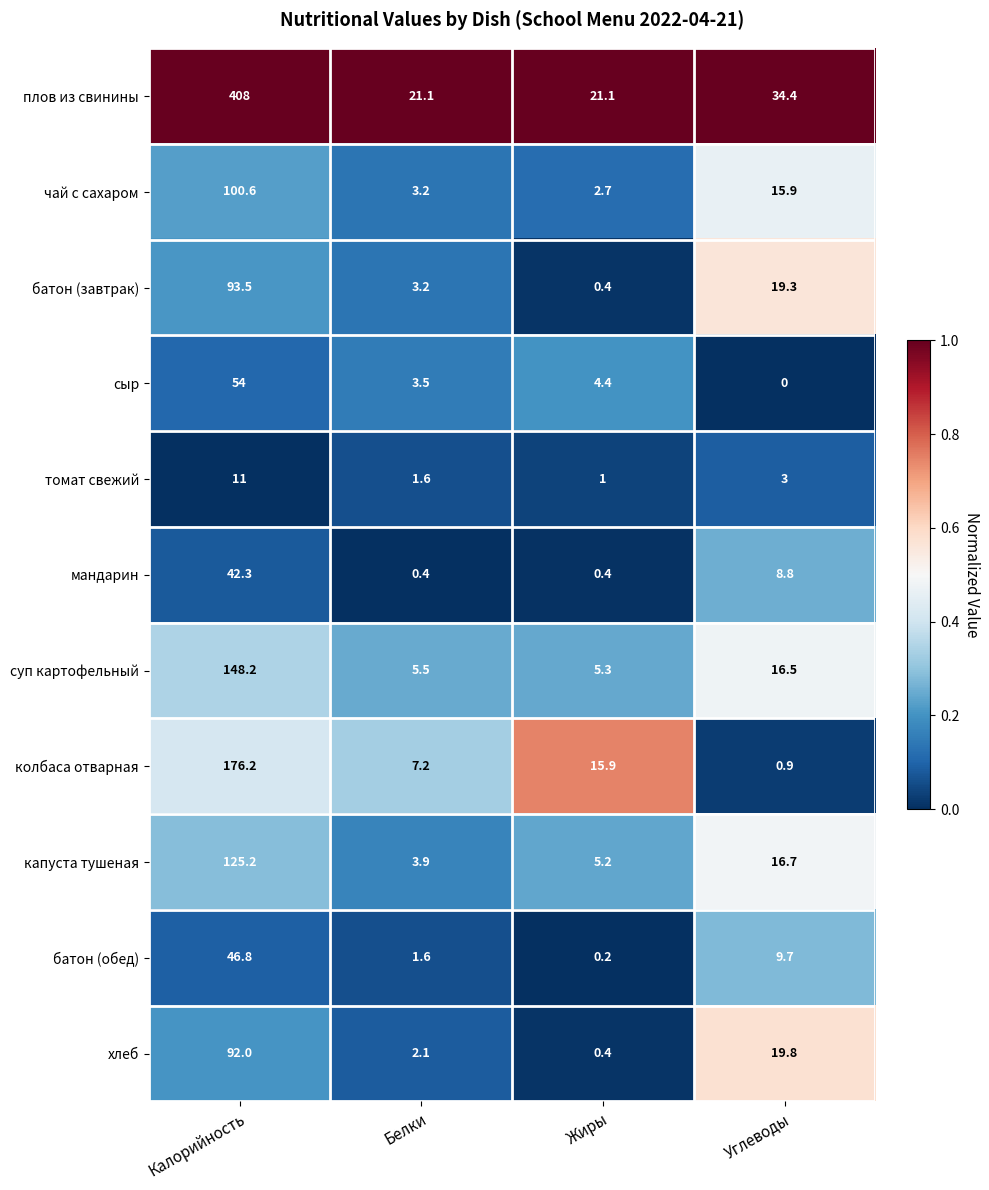

At Углеводы, list the series in order from largest to smallest.

плов из свинины, хлеб, батон (завтрак), капуста тушеная, суп картофельный, чай с сахаром, батон (обед), мандарин, томат свежий, колбаса отварная, сыр